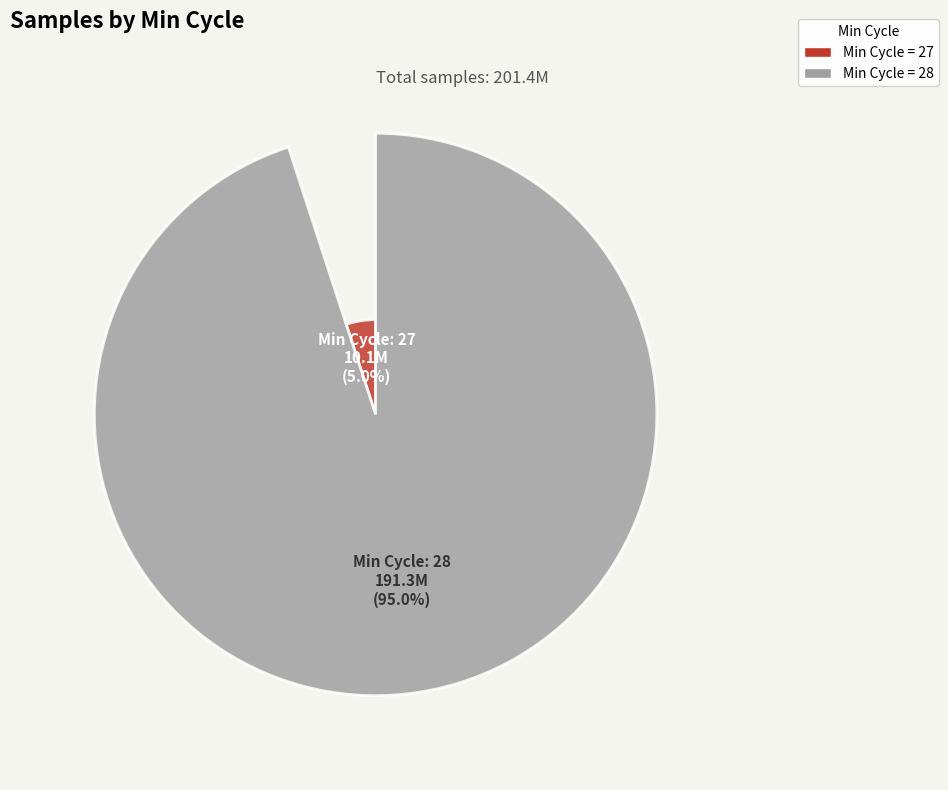

Is it true that 6 is 13% of the pie?

False